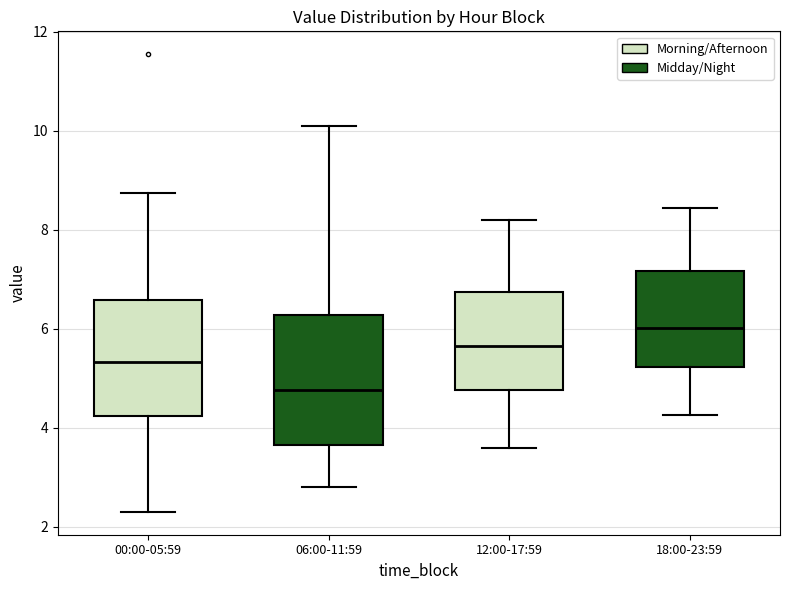

Which box is the tallest, from its lower edge to its upper edge?

06:00-11:59